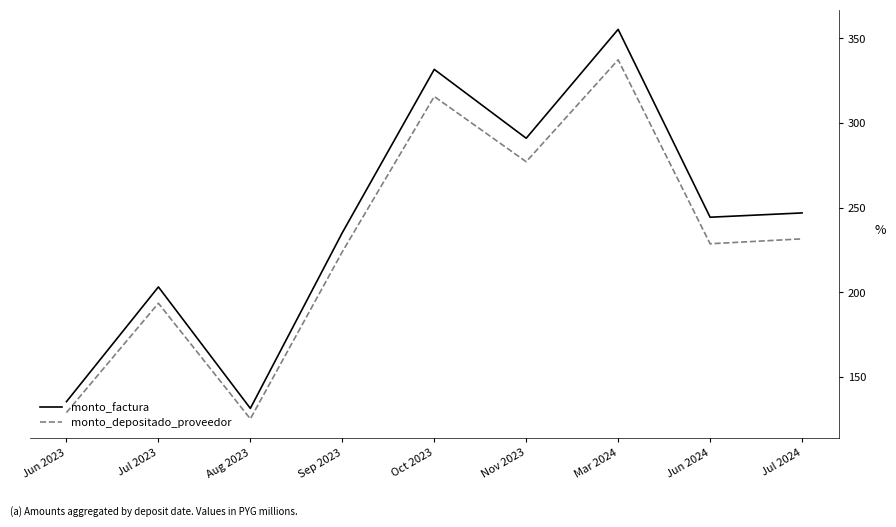

Does the chart display data point markers on the line(s)?

No